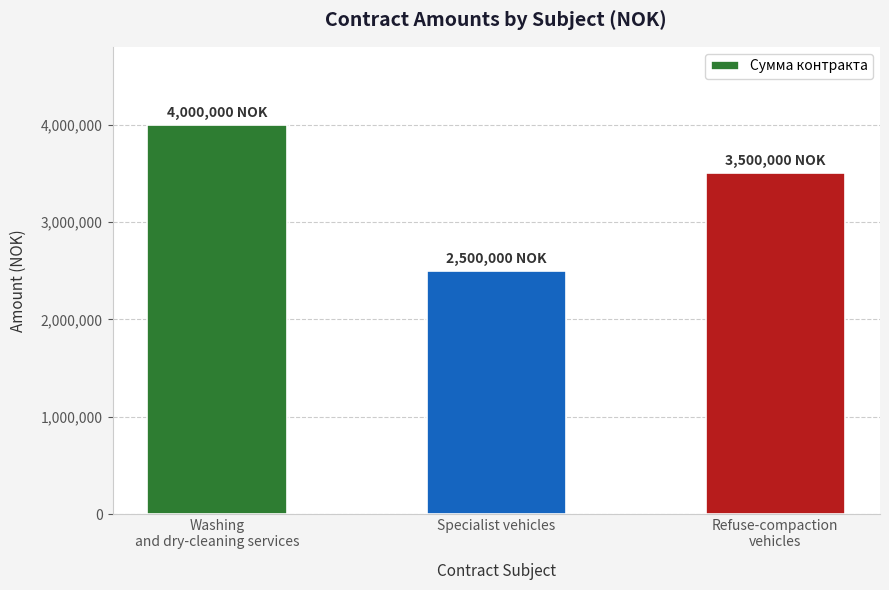

What is the ratio of the value at Specialist vehicles to the value at Washing
and dry-cleaning services?

0.6